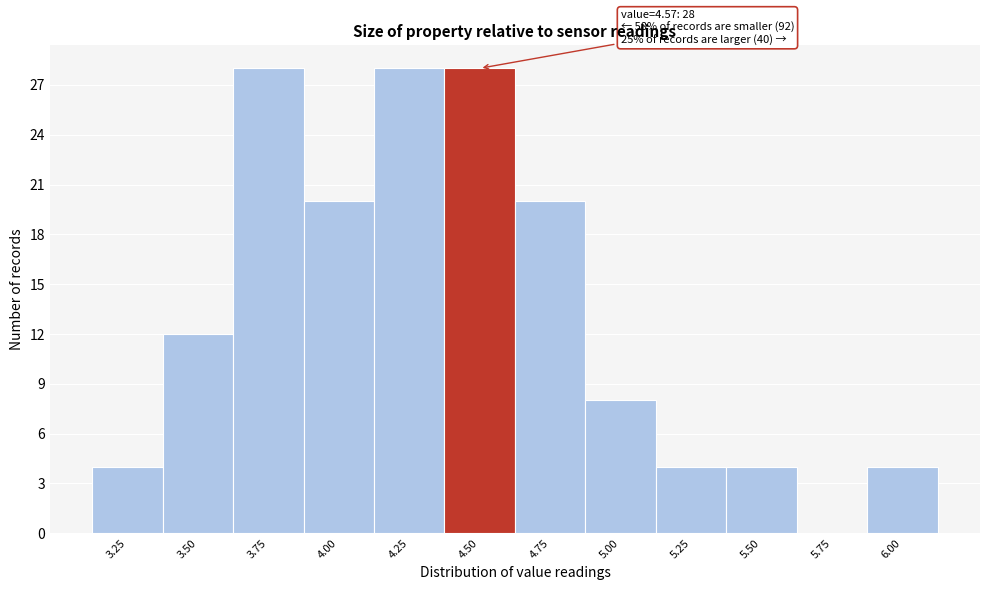

Reading right to left, what are all the values shown in this chart?

6.00=4	5.75=0	5.50=4	5.25=4	5.00=8	4.75=20	4.50=28	4.25=28	4.00=20	3.75=28	3.50=12	3.25=4